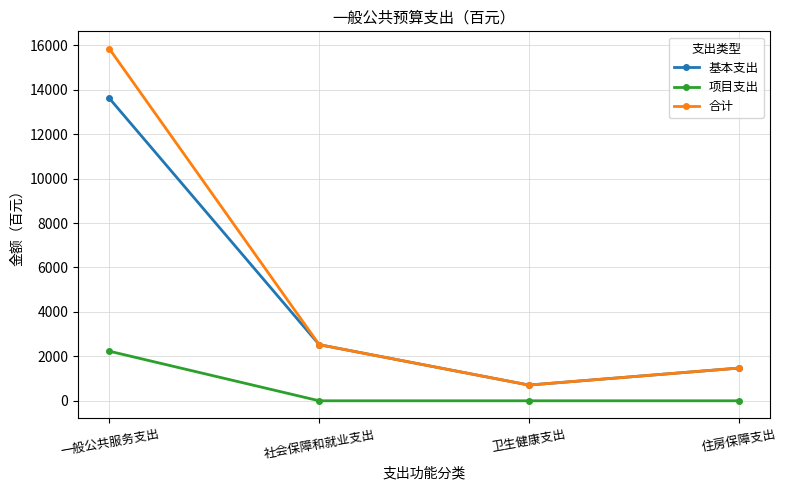

How many series are shown in this chart?

3